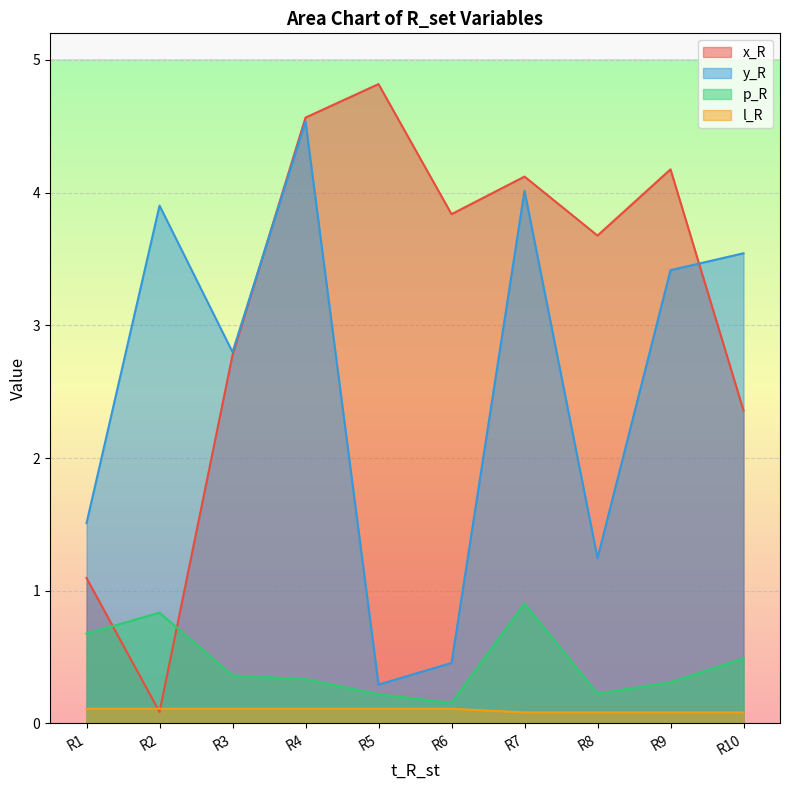

Reading left to right, transcribe all the data shown in this chart.

x_R: 1.1	0.1	2.8	4.6	4.8	3.8	4.1	3.7	4.2	2.4
y_R: 1.5	3.9	2.8	4.5	0.3	0.5	4.0	1.2	3.4	3.5
p_R: 0.7	0.8	0.4	0.3	0.2	0.2	0.9	0.2	0.3	0.5
l_R: 0.1	0.1	0.1	0.1	0.1	0.1	0.1	0.1	0.1	0.1